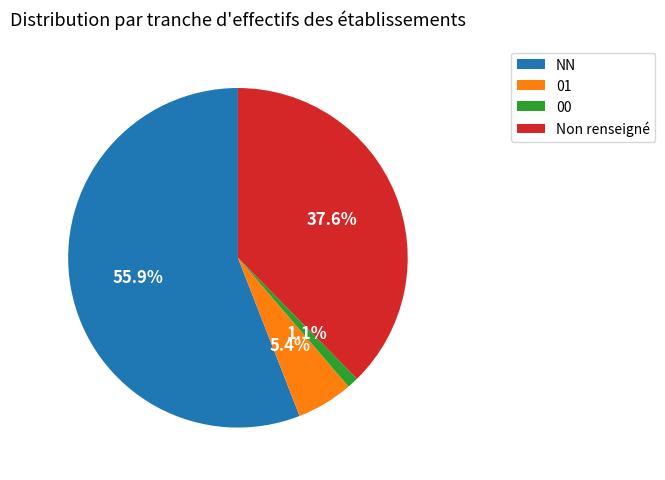

Which slice is the largest?

NN